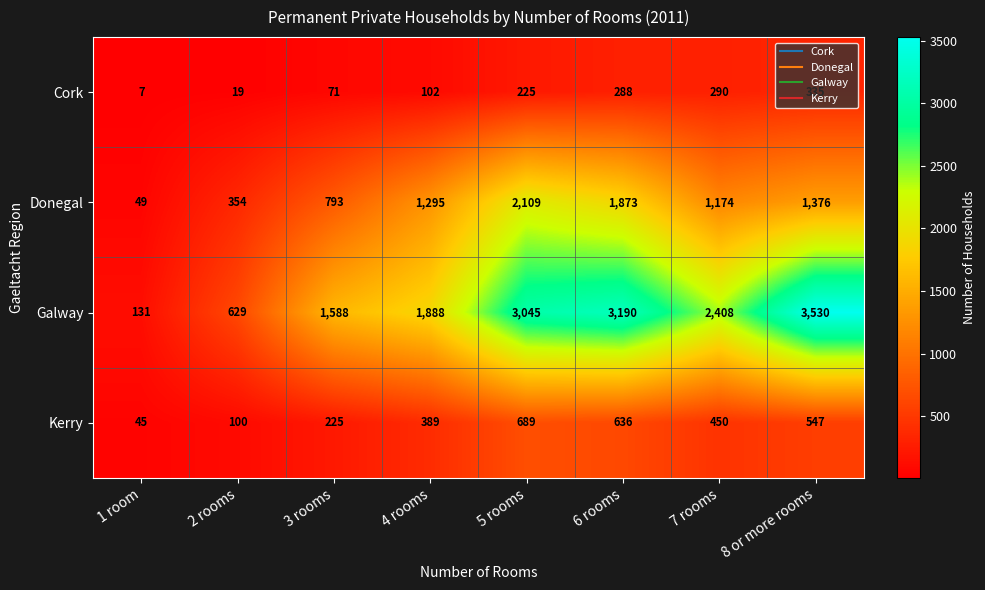

What is the average value of the Cork series?

167